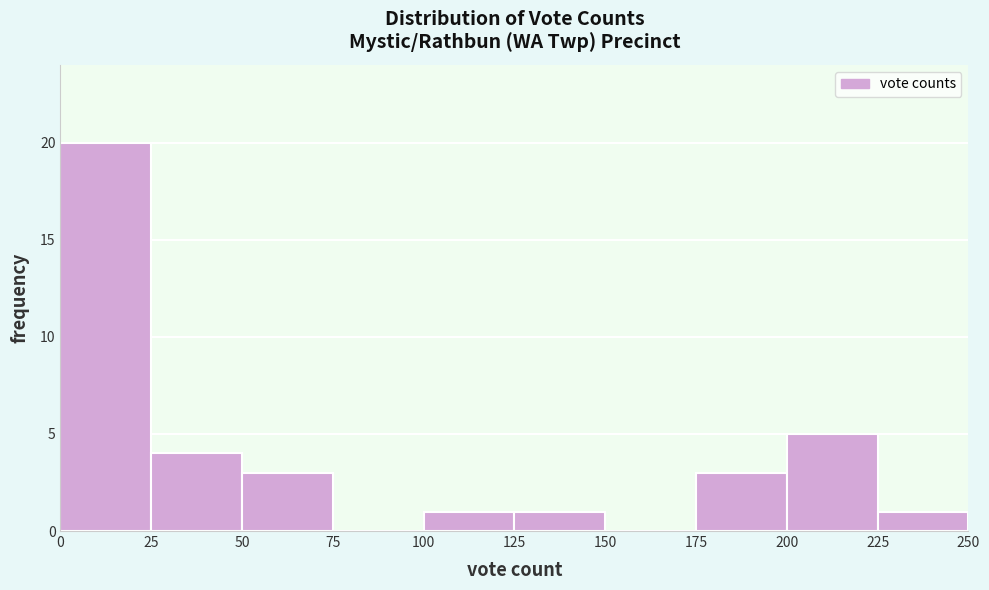

Reading left to right, transcribe this chart: for each bar, give the range it covers on the x-axis and its height. The values are not printed on the chart, so give them approximately, as read against the axis.

0 to 25: 20
25 to 50: 4
50 to 75: 3
75 to 100: 0
100 to 125: 1
125 to 150: 1
150 to 175: 0
175 to 200: 3
200 to 225: 5
225 to 250: 1